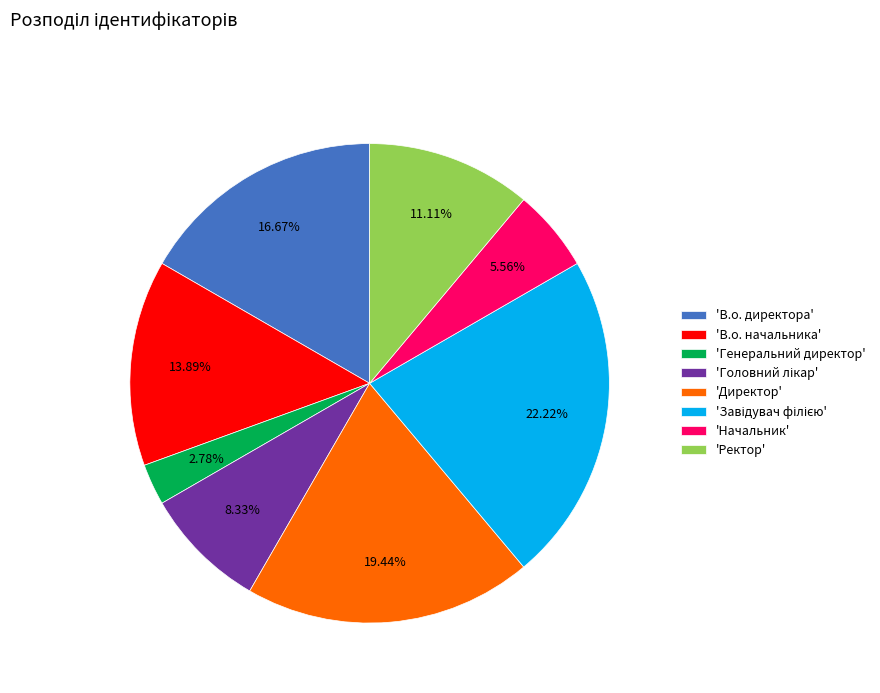

Do 'Начальник' and 'В.о. директора' together represent more than half of the pie?

No